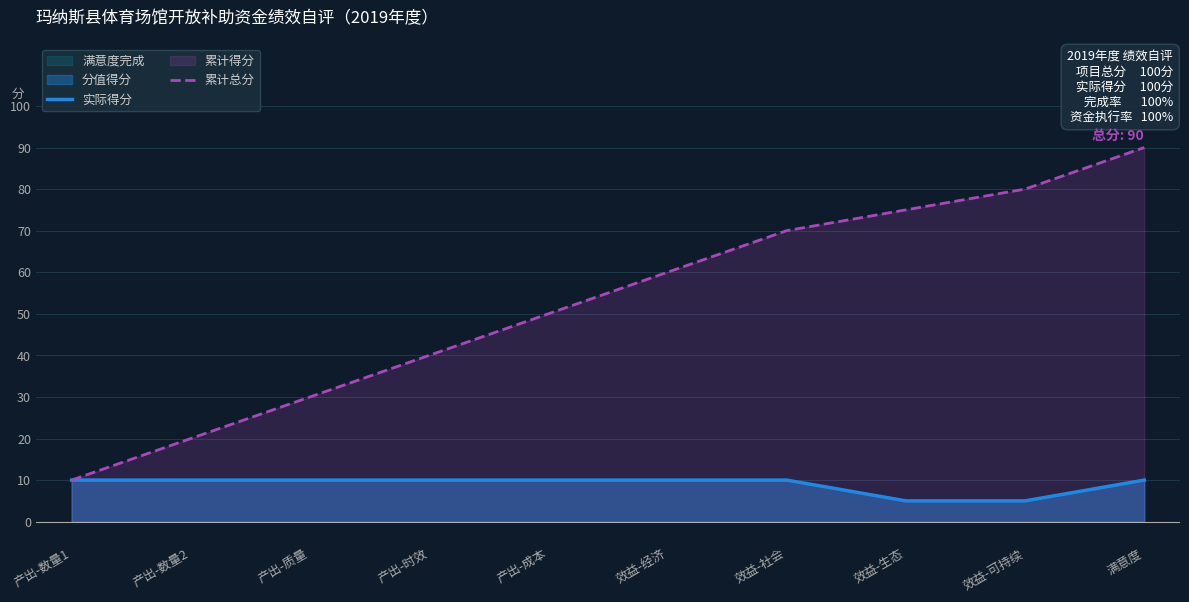

Reading right to left, what are all the values shown in this chart?

实际得分: 10	5	5	10	10	10	10	10	10	10
累计总分: 90	80	75	70	60	50	40	30	20	10